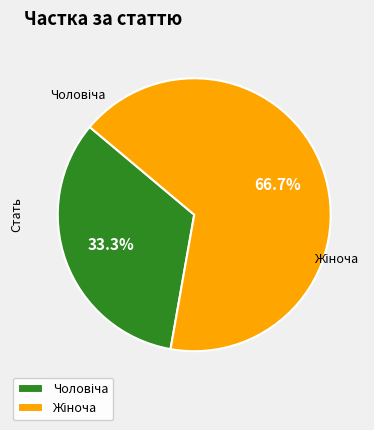

Is there any slice that represents more than half of the pie?

Yes